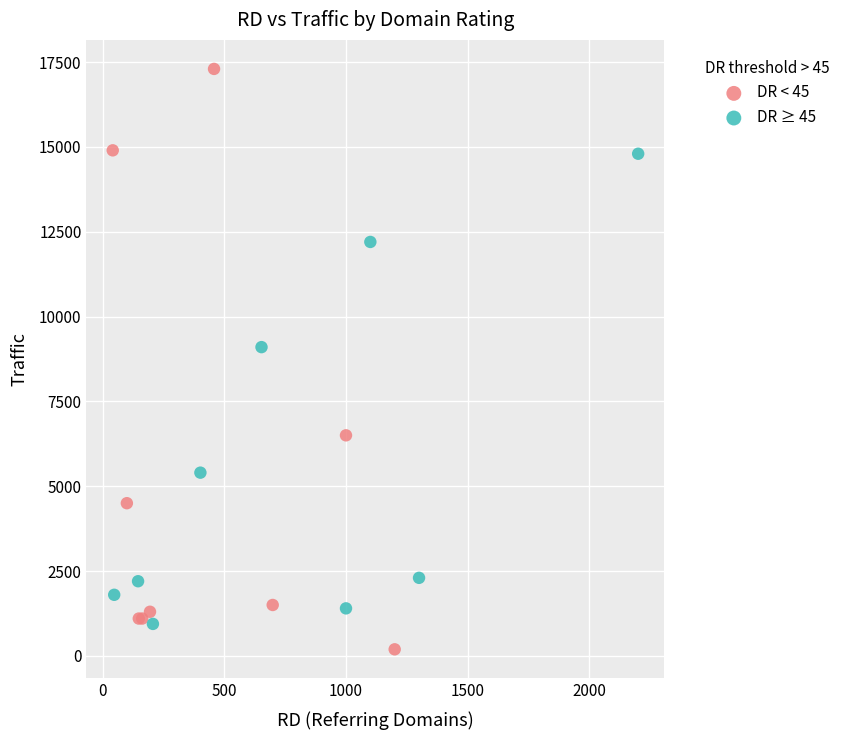

Which series has the widest spread of Y values?

DR < 45